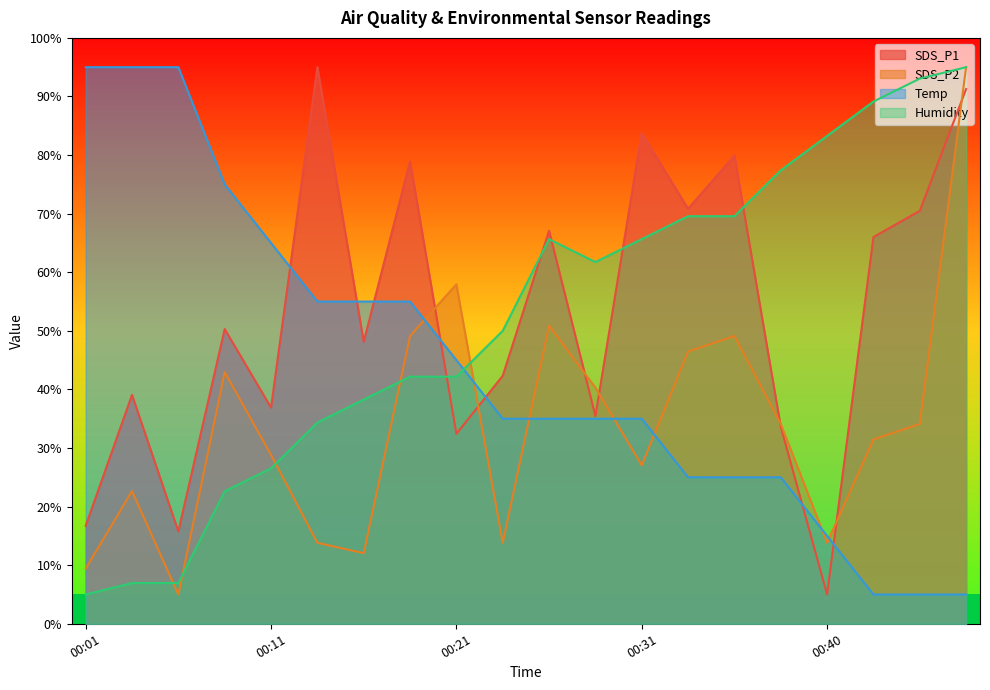

What is the value of the Humidity point at the 10th from the left?

50.0